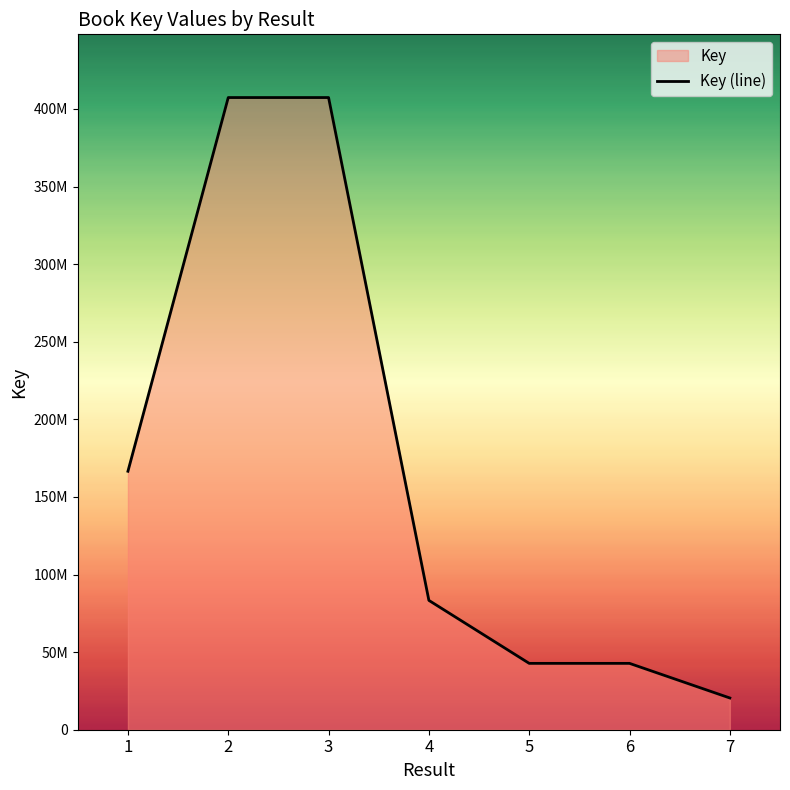

Rank the categories by value from highest to lowest.

2, 3, 1, 4, 5, 6, 7